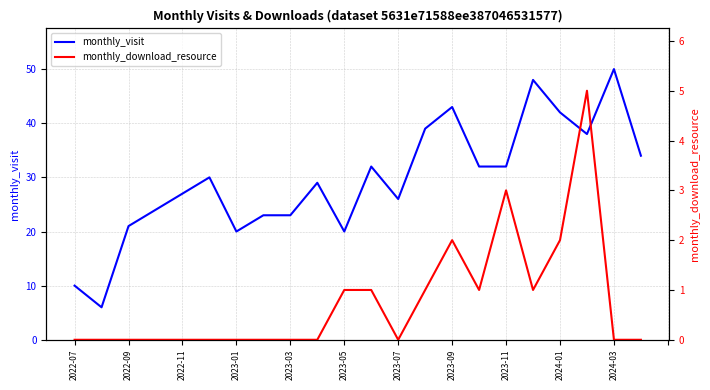

What is the difference between the maximum and minimum values in the monthly_download_resource series?

5